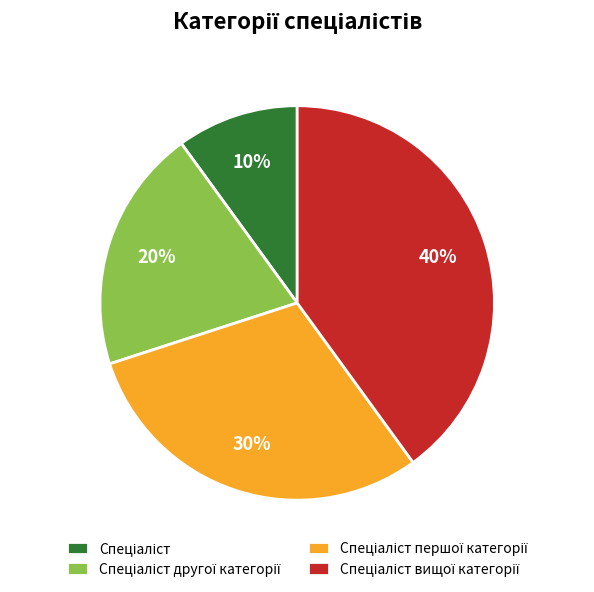

To the nearest percent, what is the difference between the largest and smallest slice percentages?

30%